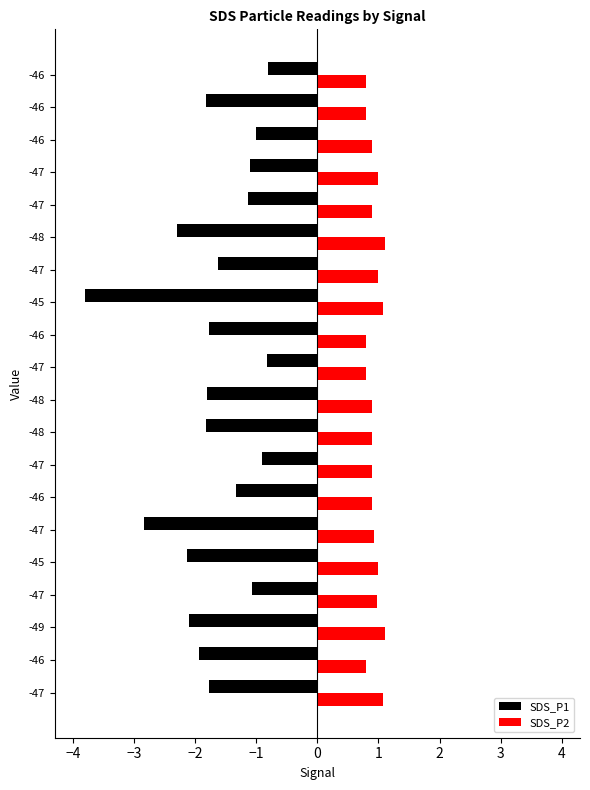

What is the difference between the maximum and minimum values in the SDS_P2 series?

0.3